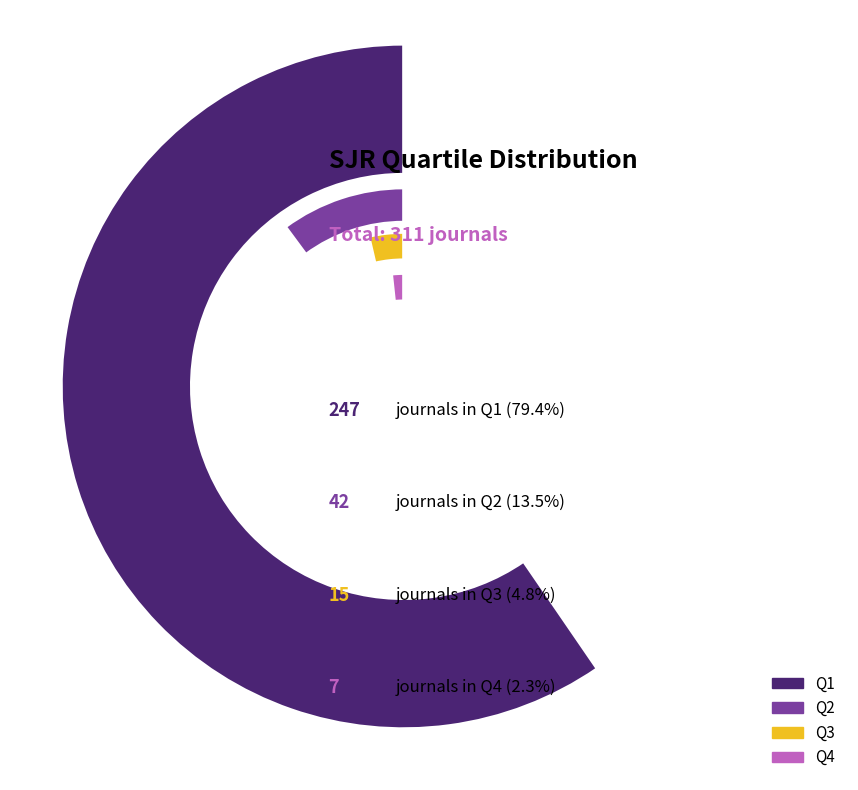

How many segments does this pie chart have?

4